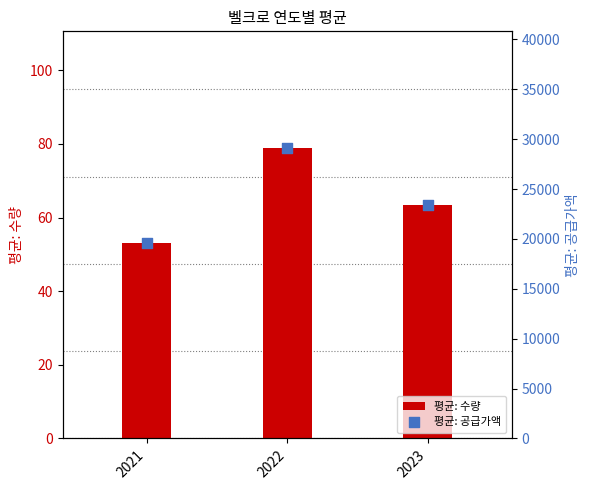

Is the value of 평균: 수량 at 2021 greater than the value of 평균: 공급가액 at 2023?

No